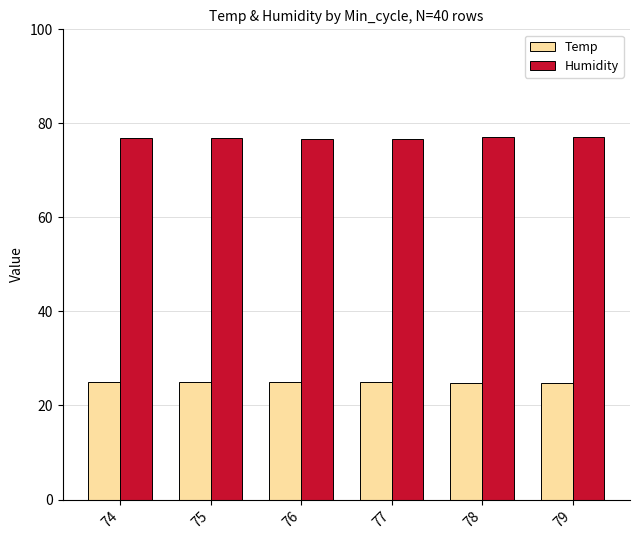

The value of Temp at 78 is 24.9. True or false?

True